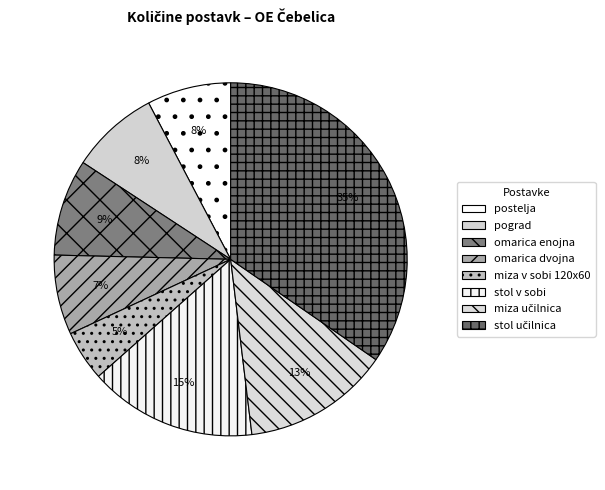

Rank the categories by value from highest to lowest.

stol učilnica, stol v sobi, miza učilnica, omarica enojna, pograd, postelja, omarica dvojna, miza v sobi 120x60